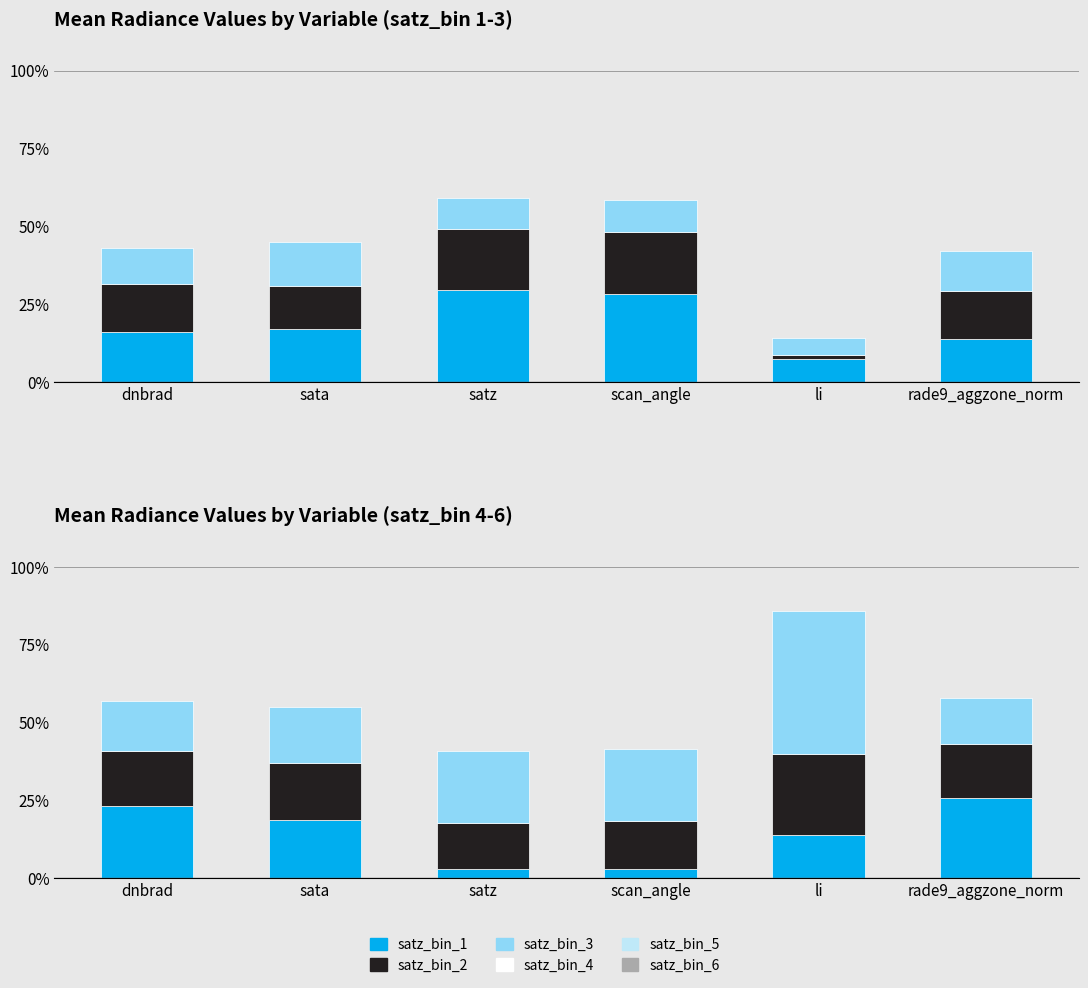

Which series has the widest spread of values?

satz_bin_6